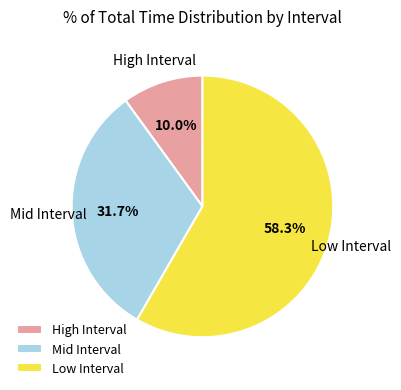

Rank the categories by value from highest to lowest.

Low Interval, Mid Interval, High Interval